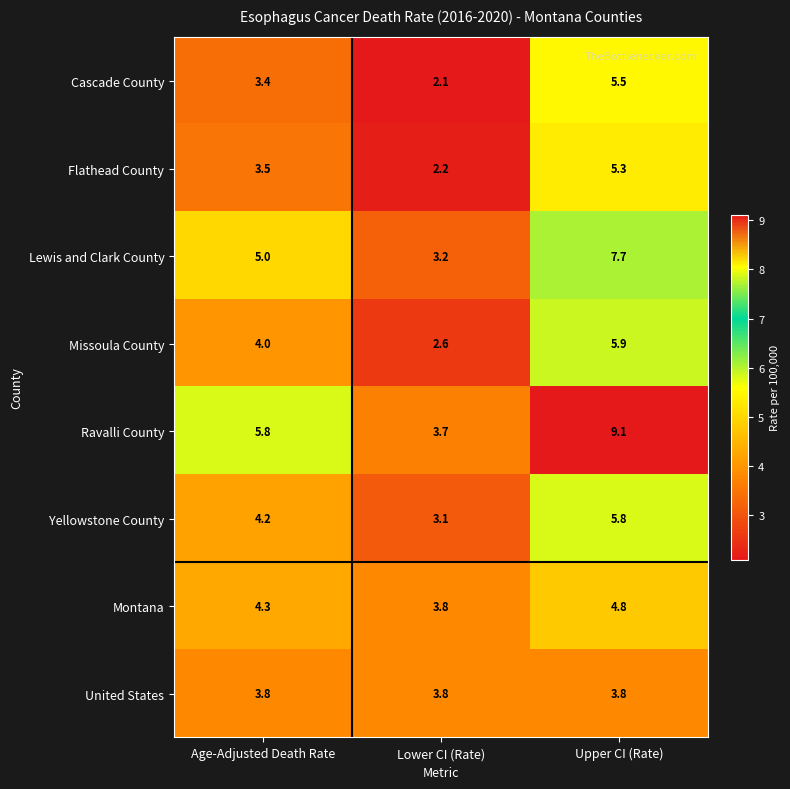

What is the sum of all United States values?

11.4